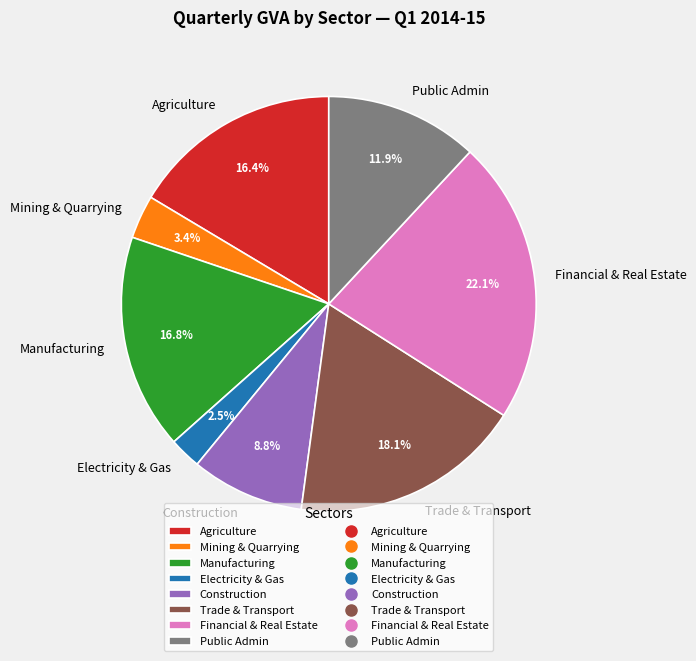

Which has a higher value, Trade & Transport or Public Admin?

Trade & Transport